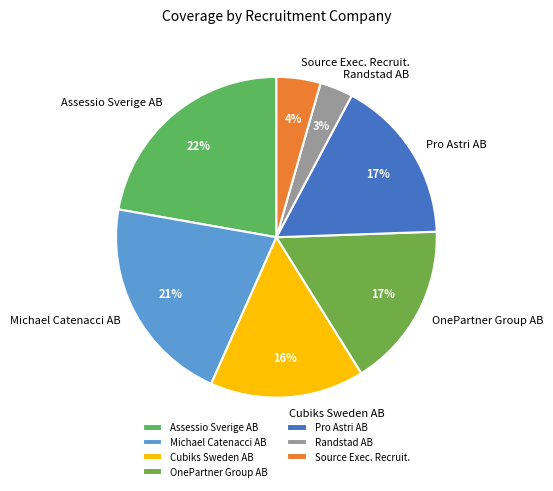

How many segments does this pie chart have?

7